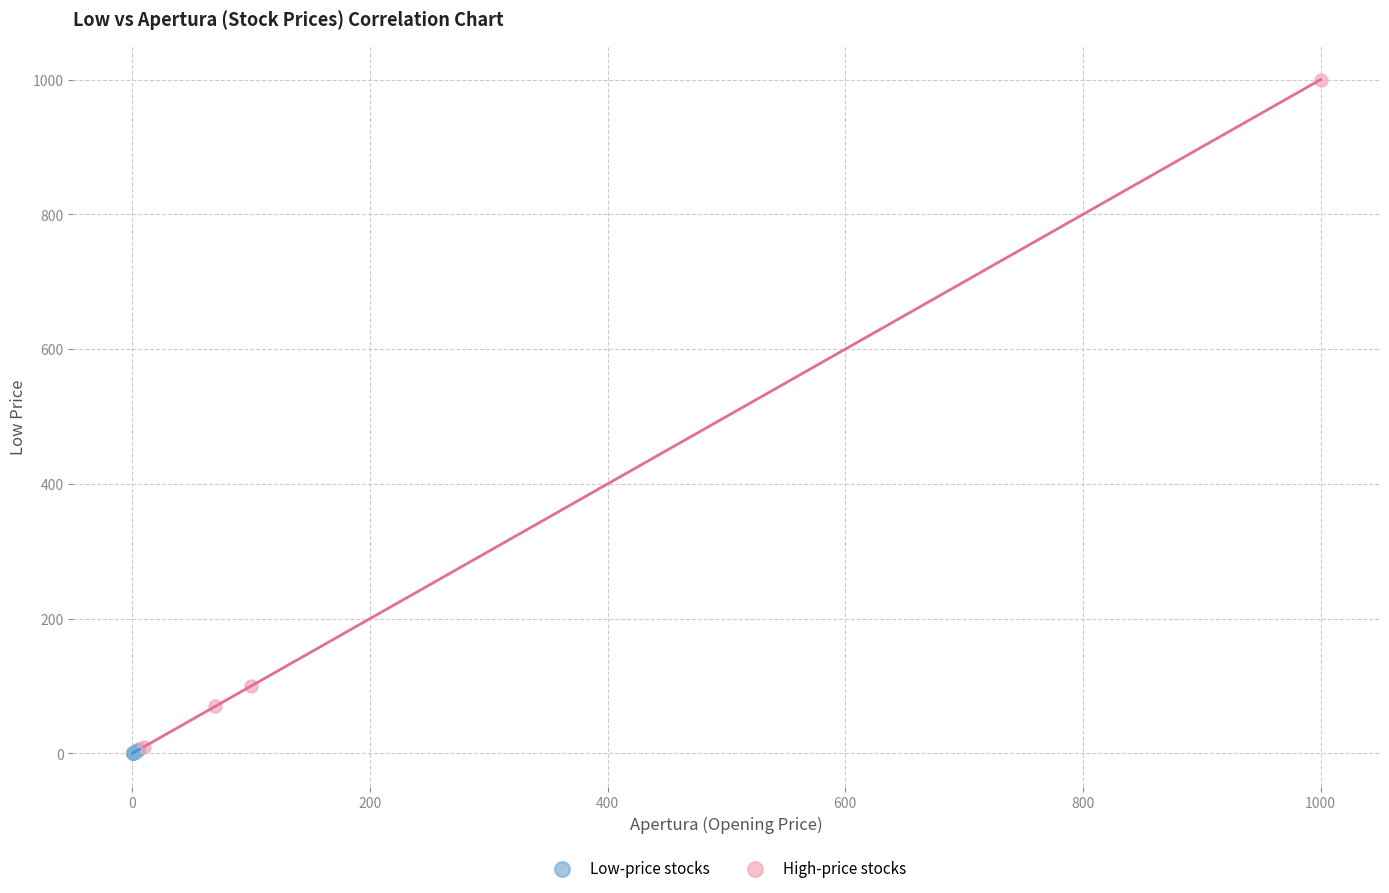

Which series contains the highest Y value?

High-price stocks